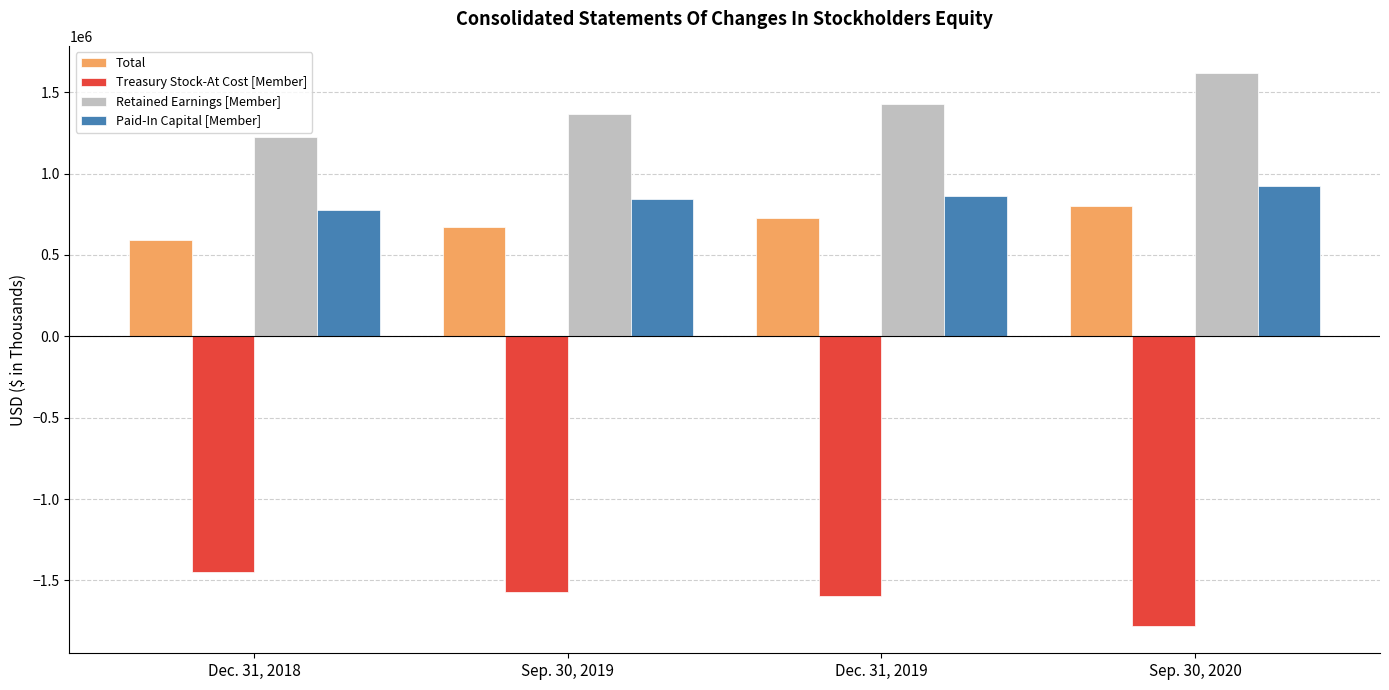

At which label is Total closest to 696371?

Sep. 30, 2019